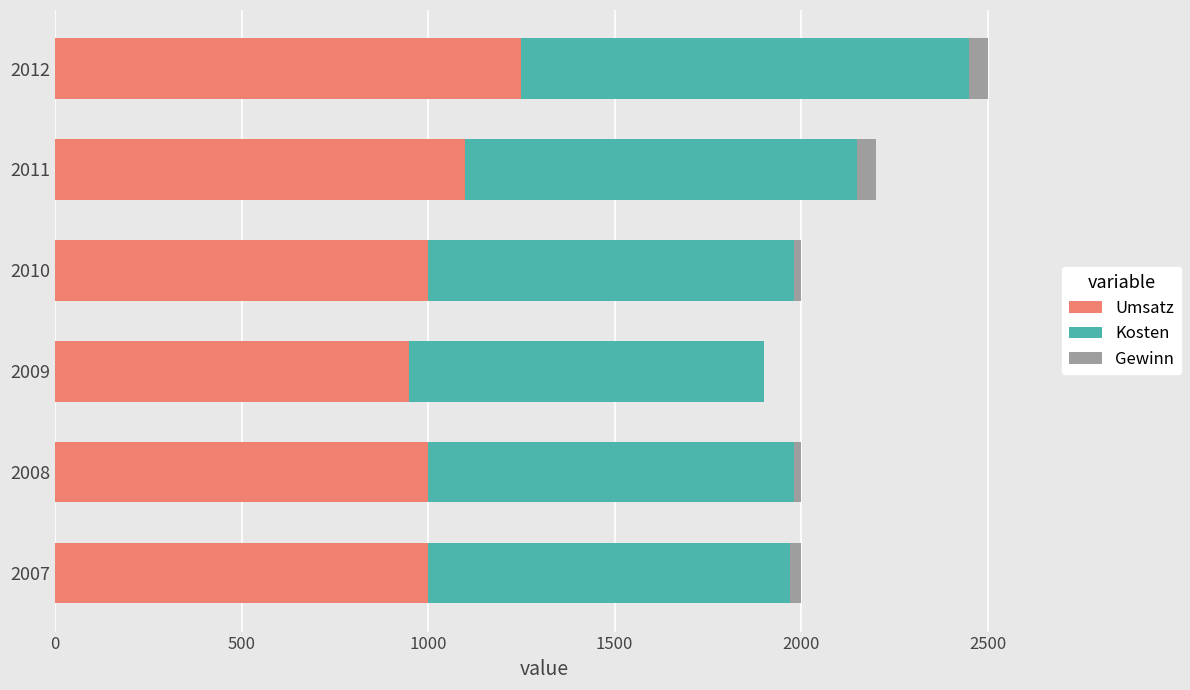

Which category has the highest value in the Umsatz series?

2012